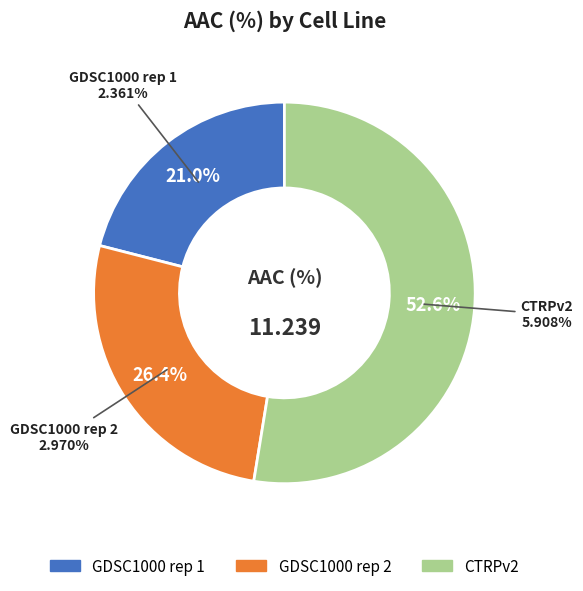

True or false: GDSC1000 rep 1 accounts for 29% of the total.

False